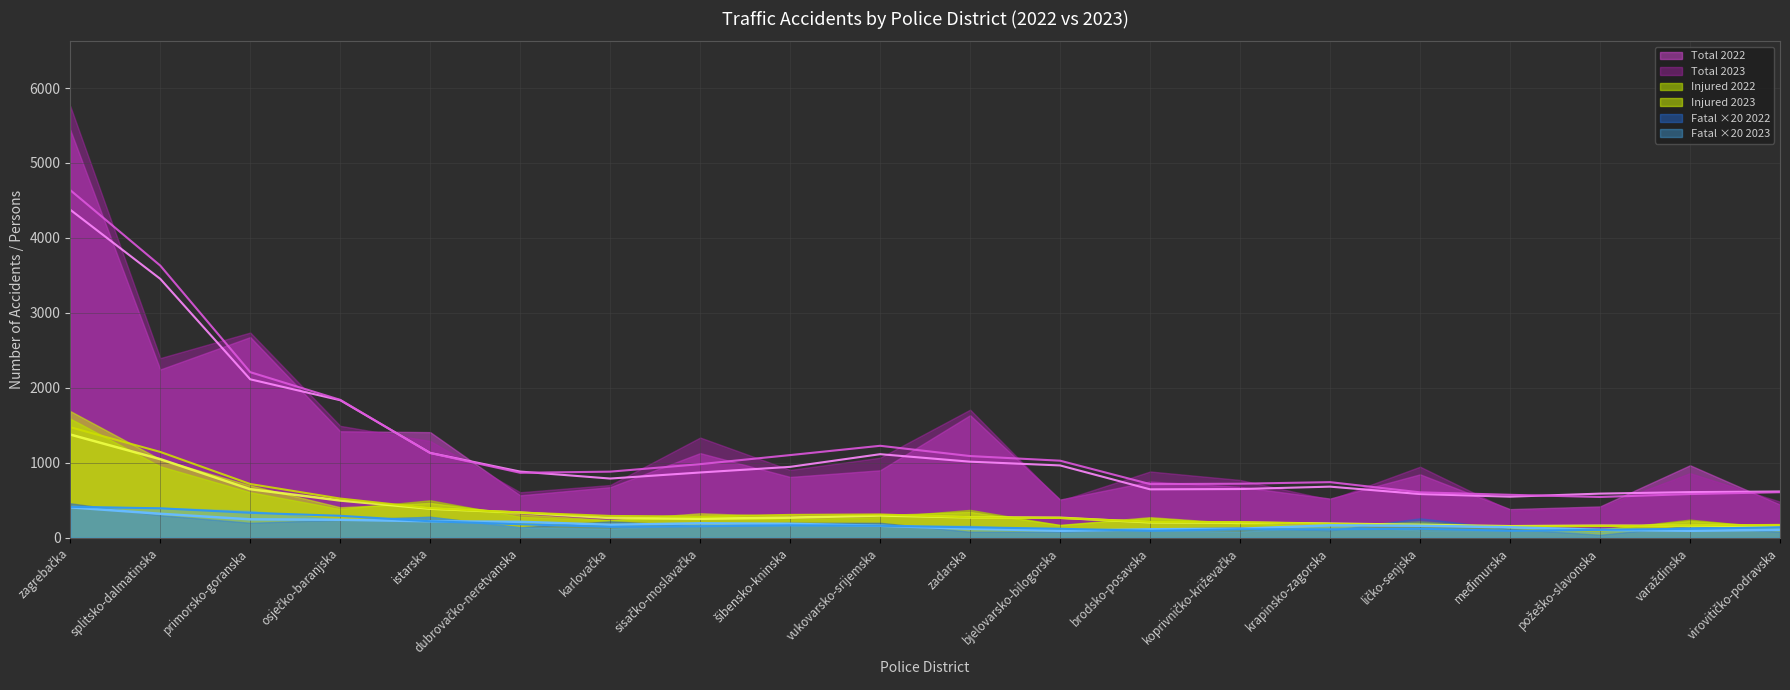

Which label corresponds to the largest value in the chart?

zagrebačka